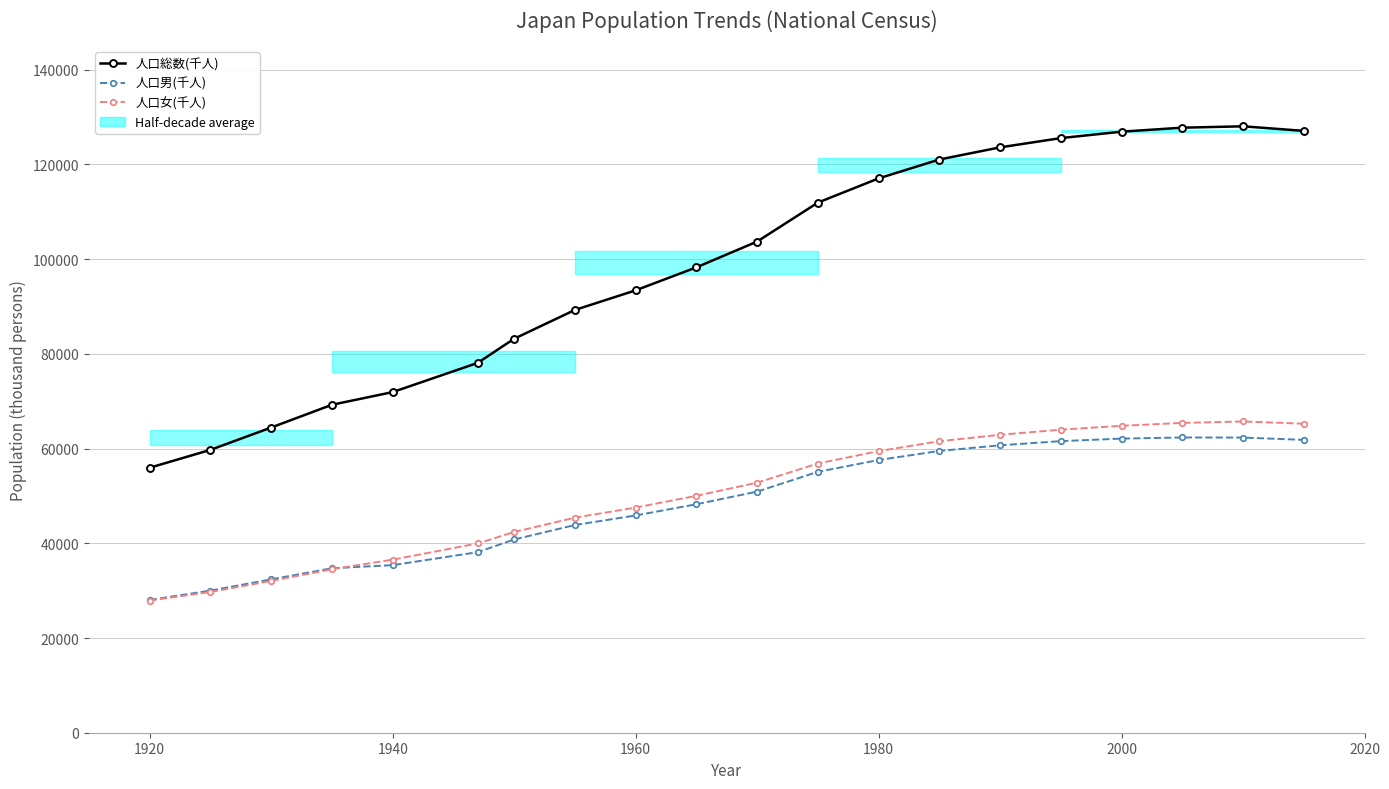

The 人口男(千人) series shows 57594 at 1980. True or false?

True